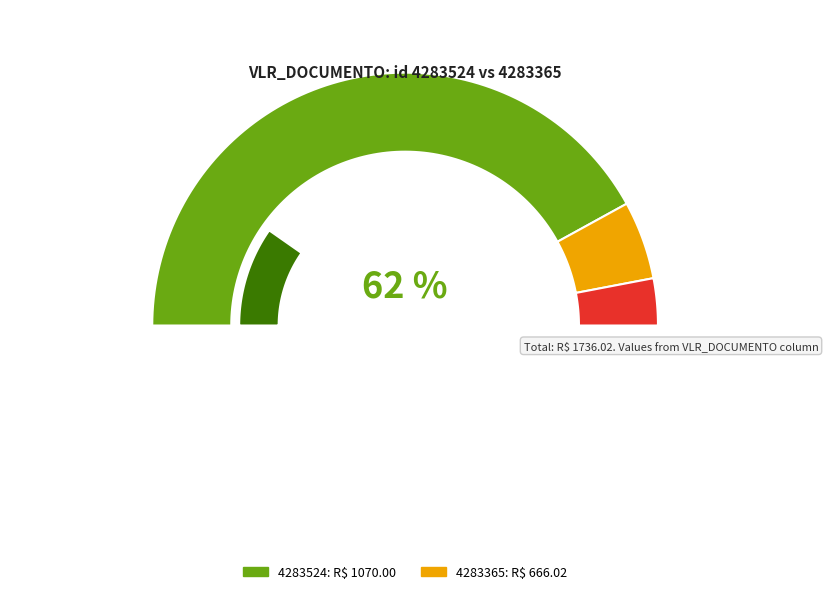

Does 4283524 represent more than half of the total?

Yes